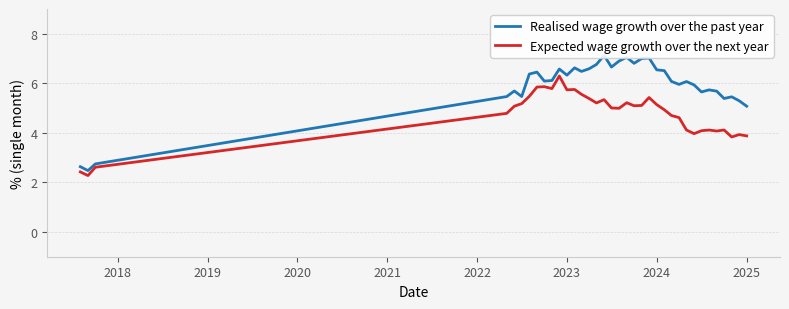

What is the difference between the maximum and second lowest values in the Expected wage growth over the next year series?

3.9